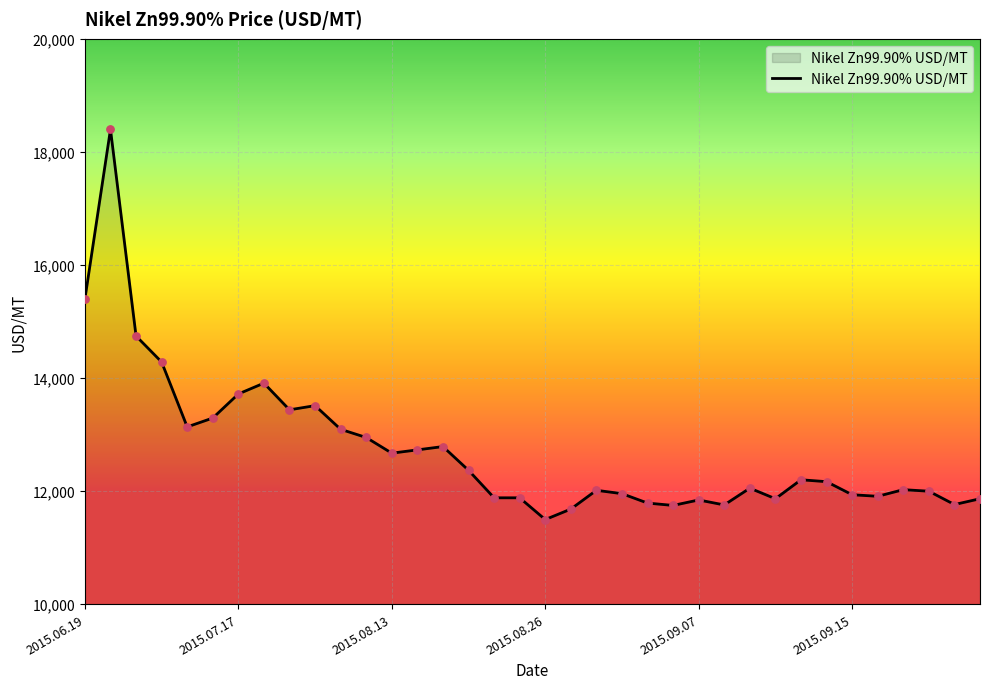

What is the difference between the maximum and minimum values?

6903.2